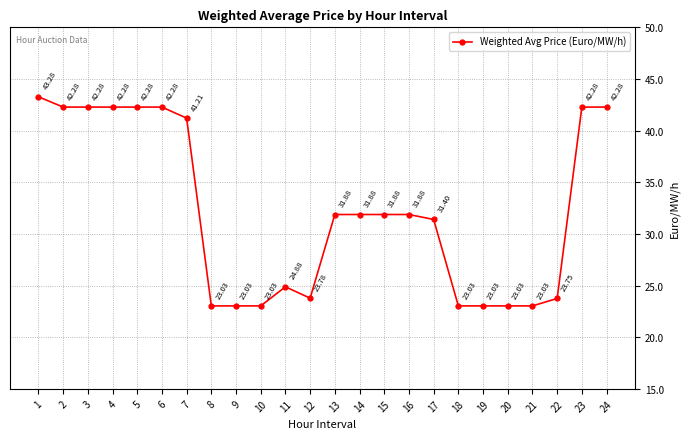

How many data points are less than 31?

10